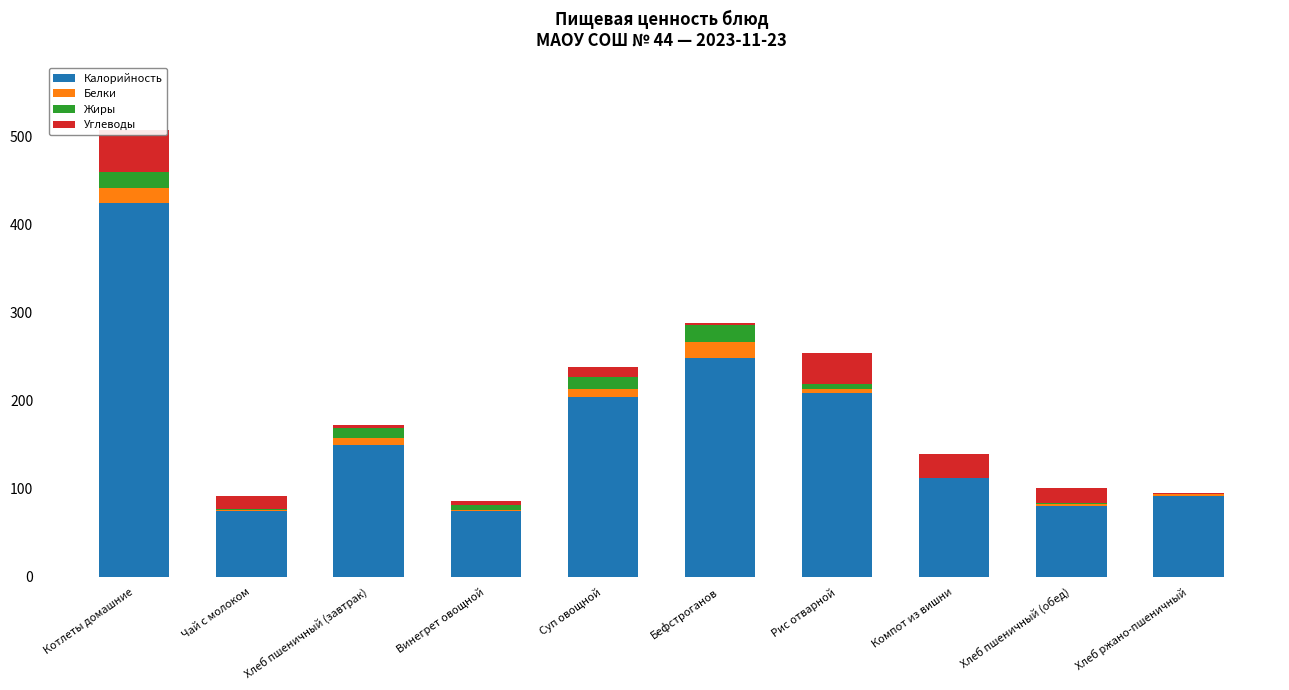

What is the sum of all Жиры values?

75